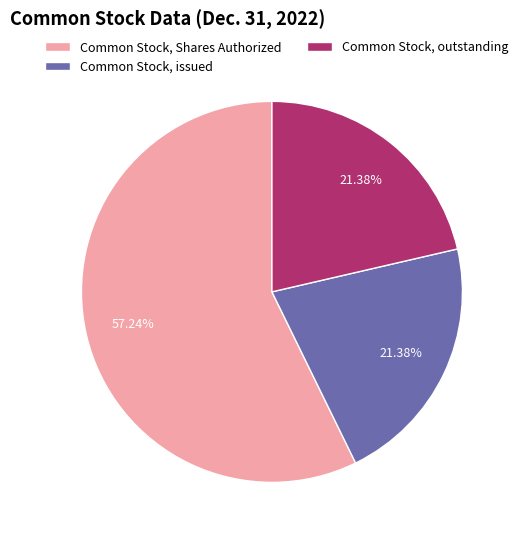

To the nearest percent, what is the combined percentage of Common Stock, outstanding and Common Stock, Shares Authorized?

79%